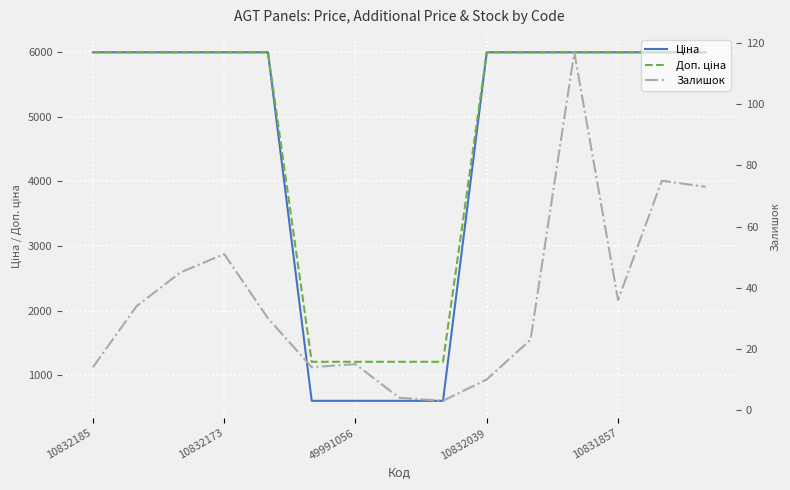

True or false: Залишок and Доп. ціна cross at least once.

False